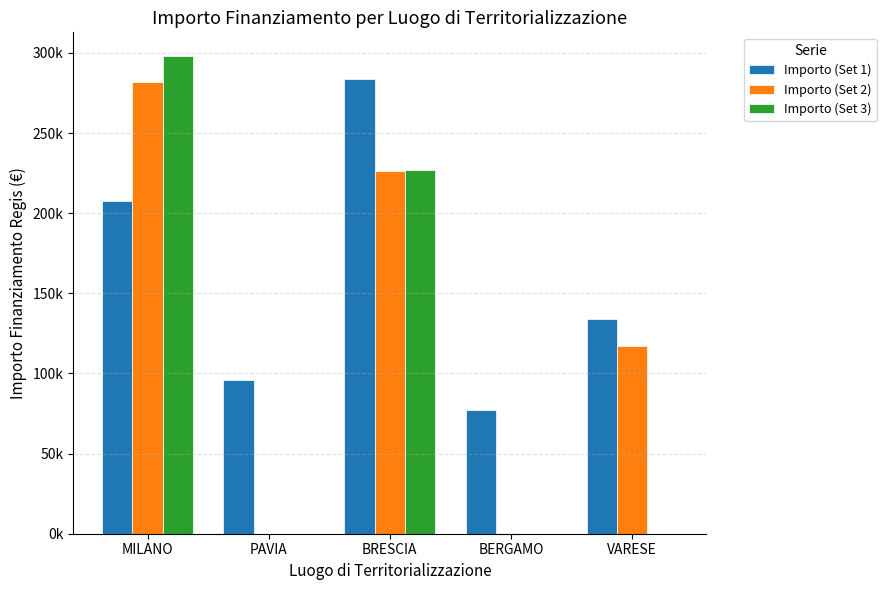

Are the bars horizontal?

No